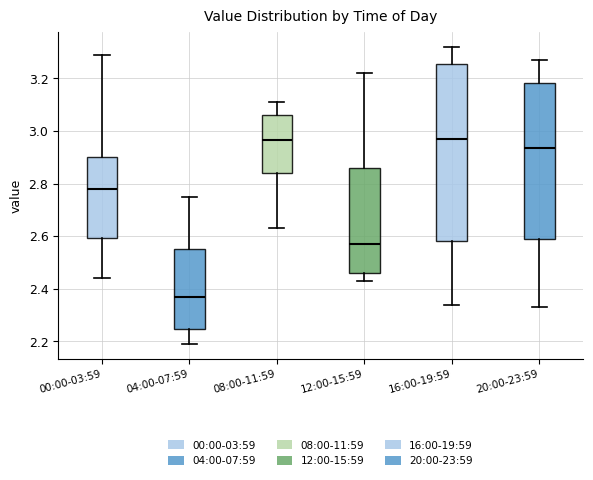

Which box is the tallest, from its lower edge to its upper edge?

16:00-19:59